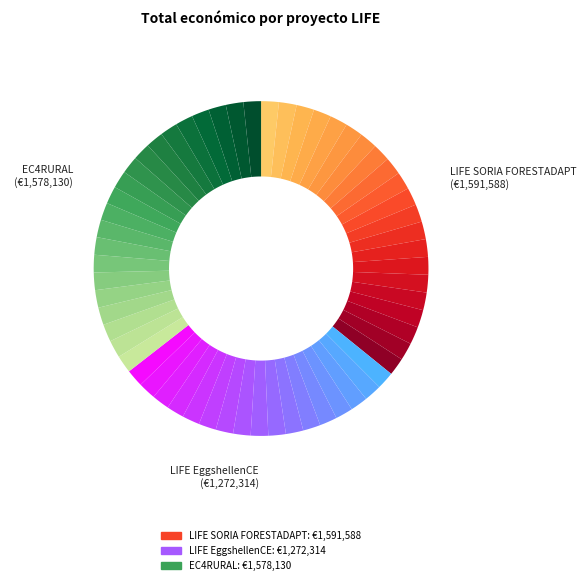

What is the largest slice in the pie chart?

LIFE SORIA FORESTADAPT